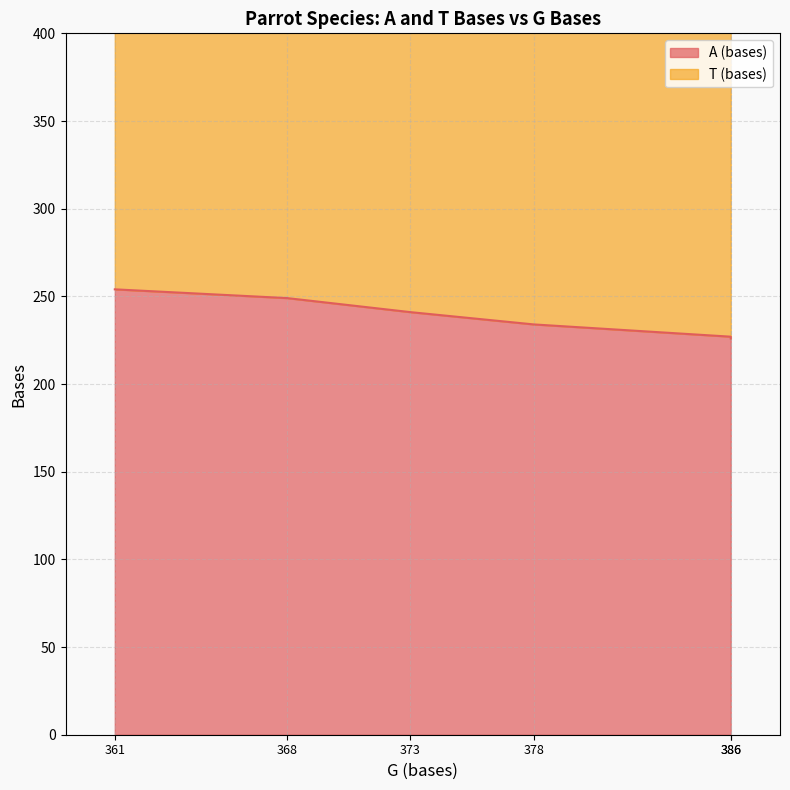

What is the value of the 4th point from the left?

234